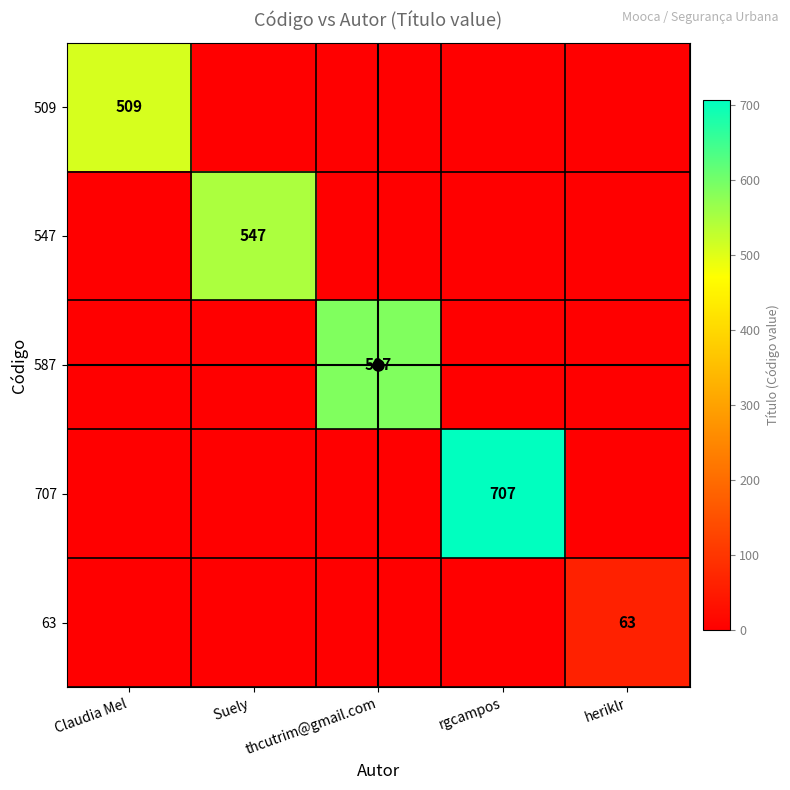

The 547 series shows 0 at thcutrim@gmail.com. True or false?

True